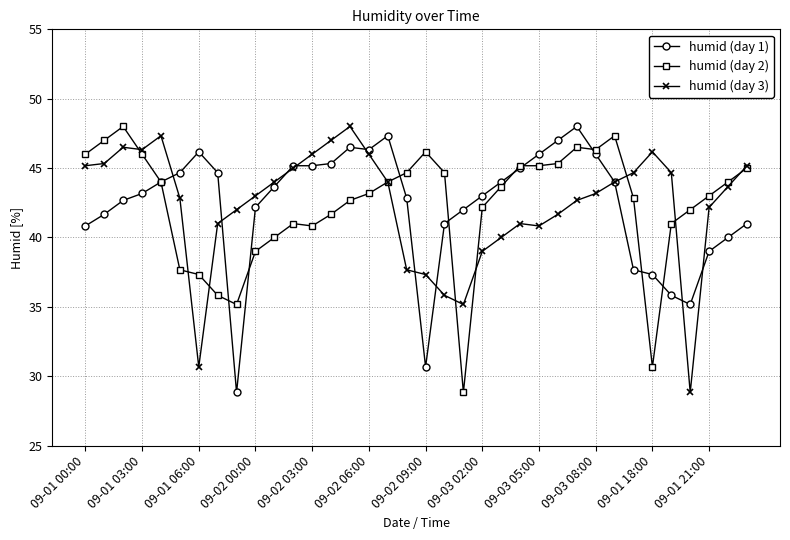

Reading left to right, transcribe all the data shown in this chart.

humid (day 1): 40.8	41.7	42.7	43.2	44.0	44.7	46.2	44.7	28.8	42.2	43.7	45.2	45.2	45.3	46.5	46.3	47.3	42.8	30.7	41.0	42.0	43.0	44.0	45.0	46.0	47.0	48.0	46.0	44.0	37.7	37.3	35.8	35.2	39.0	40.0	41.0
humid (day 2): 46.0	47.0	48.0	46.0	44.0	37.7	37.3	35.8	35.2	39.0	40.0	41.0	40.8	41.7	42.7	43.2	44.0	44.7	46.2	44.7	28.8	42.2	43.7	45.2	45.2	45.3	46.5	46.3	47.3	42.8	30.7	41.0	42.0	43.0	44.0	45.0
humid (day 3): 45.2	45.3	46.5	46.3	47.3	42.8	30.7	41.0	42.0	43.0	44.0	45.0	46.0	47.0	48.0	46.0	44.0	37.7	37.3	35.8	35.2	39.0	40.0	41.0	40.8	41.7	42.7	43.2	44.0	44.7	46.2	44.7	28.8	42.2	43.7	45.2